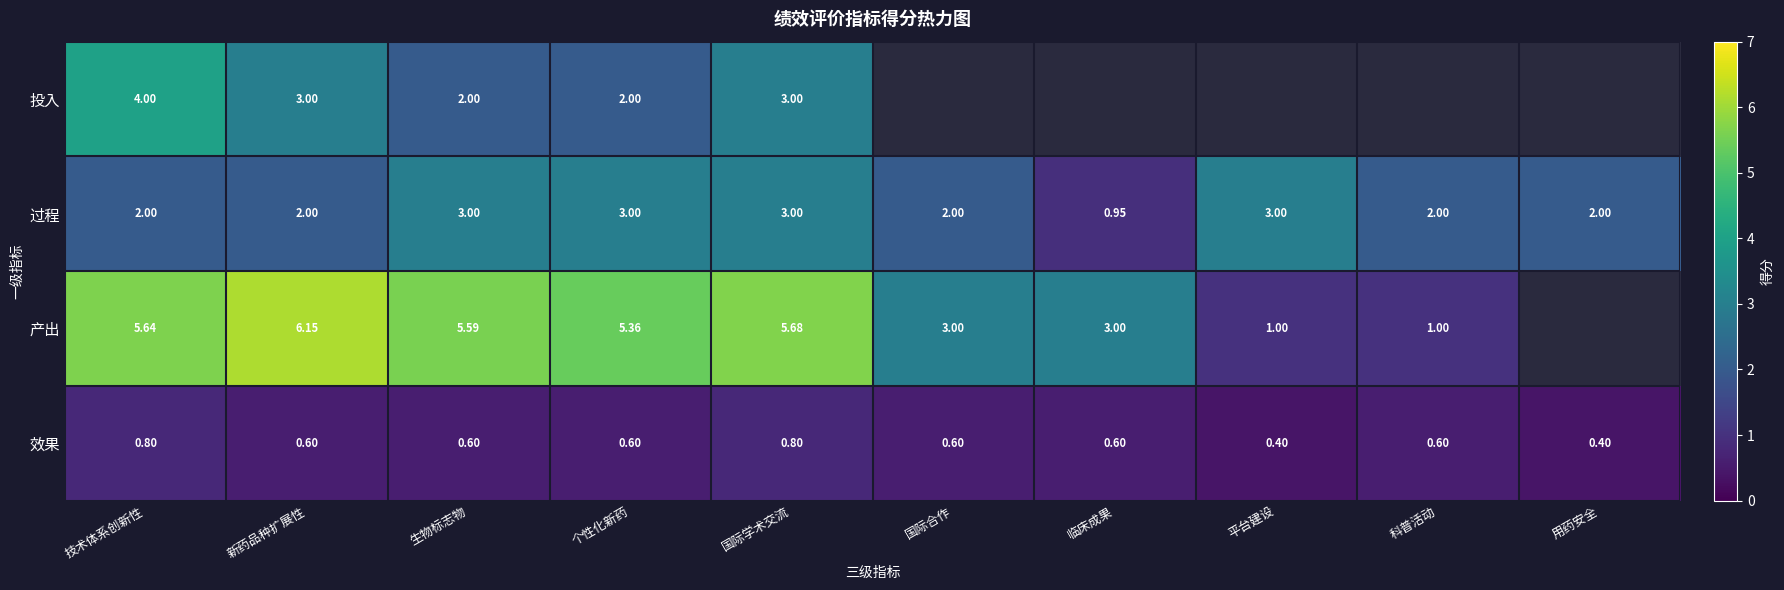

Is the value of 效果 at 用药安全 greater than the value of 投入 at 新药品种扩展性?

No